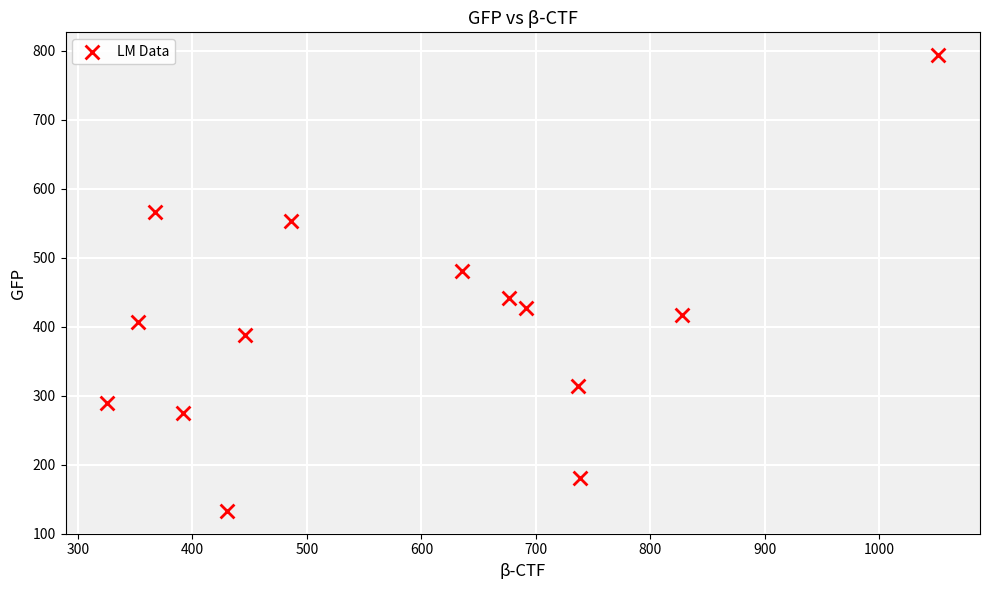

What is the range of Y values (max minus min)?

661.0